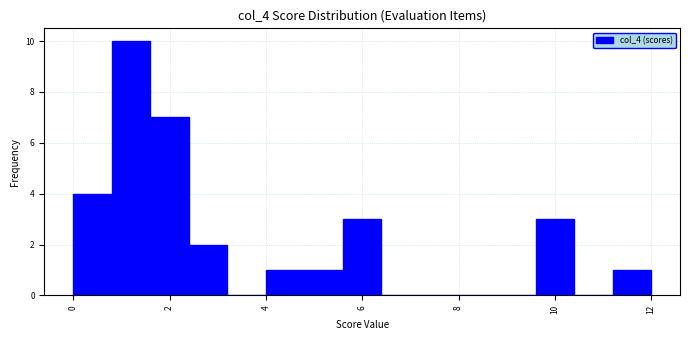

Over which range of the x-axis is the bar tallest?

0.8 to 1.6